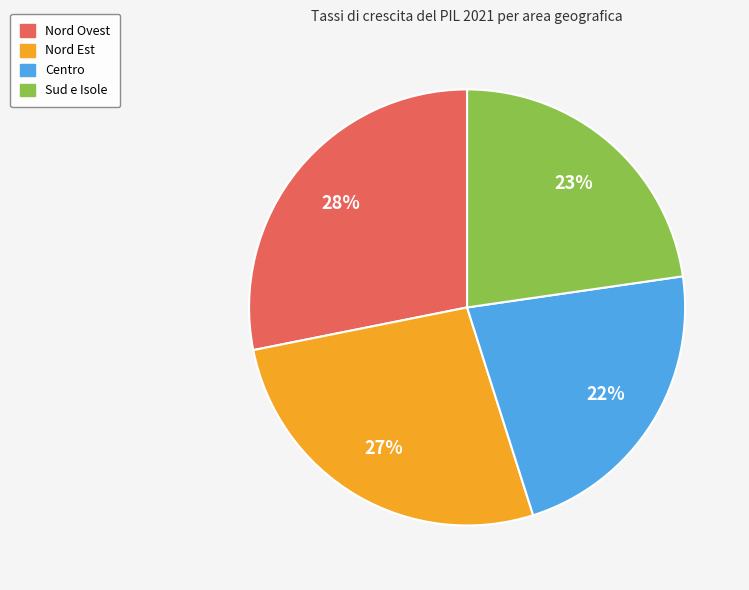

Do Sud e Isole and Centro together represent more than half of the pie?

No